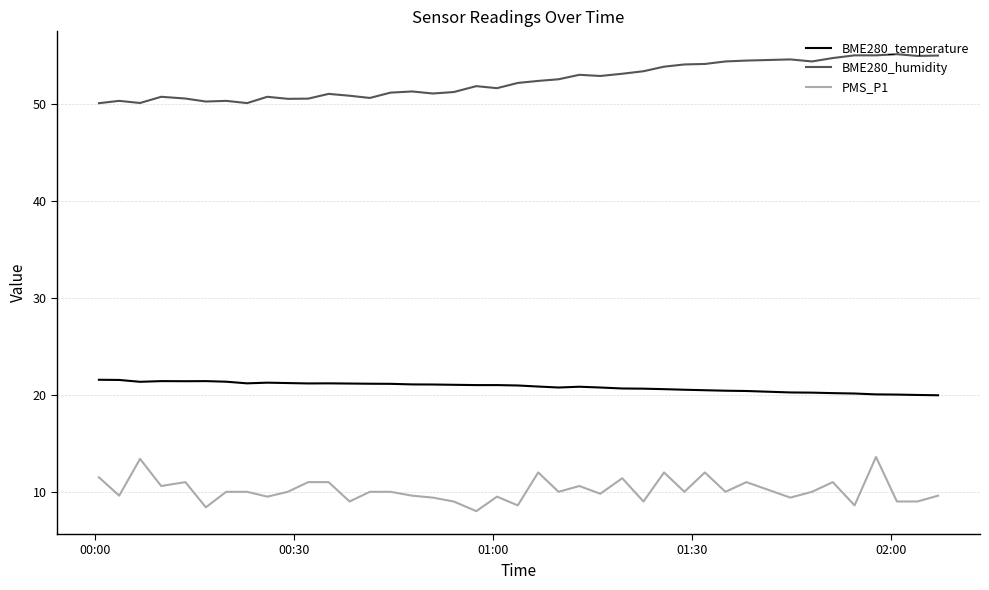

At how many categories does at least one series exceed 31?

40